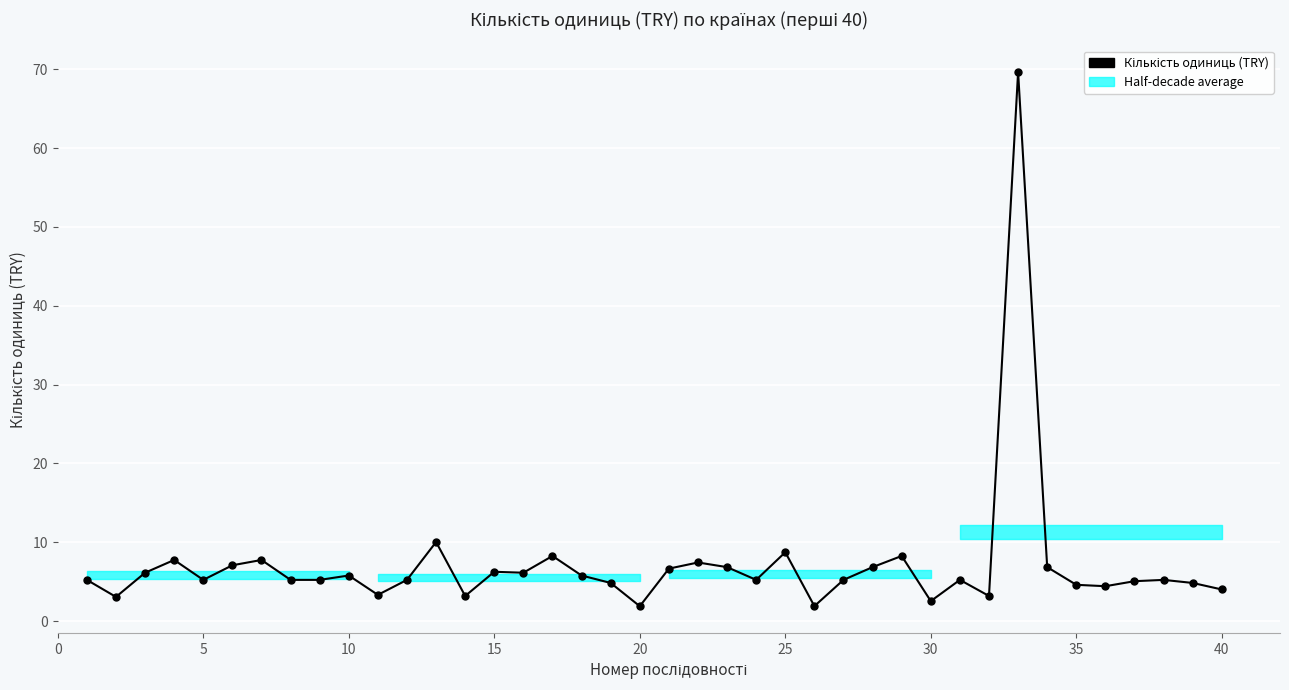

What is the sum of all values?

286.2